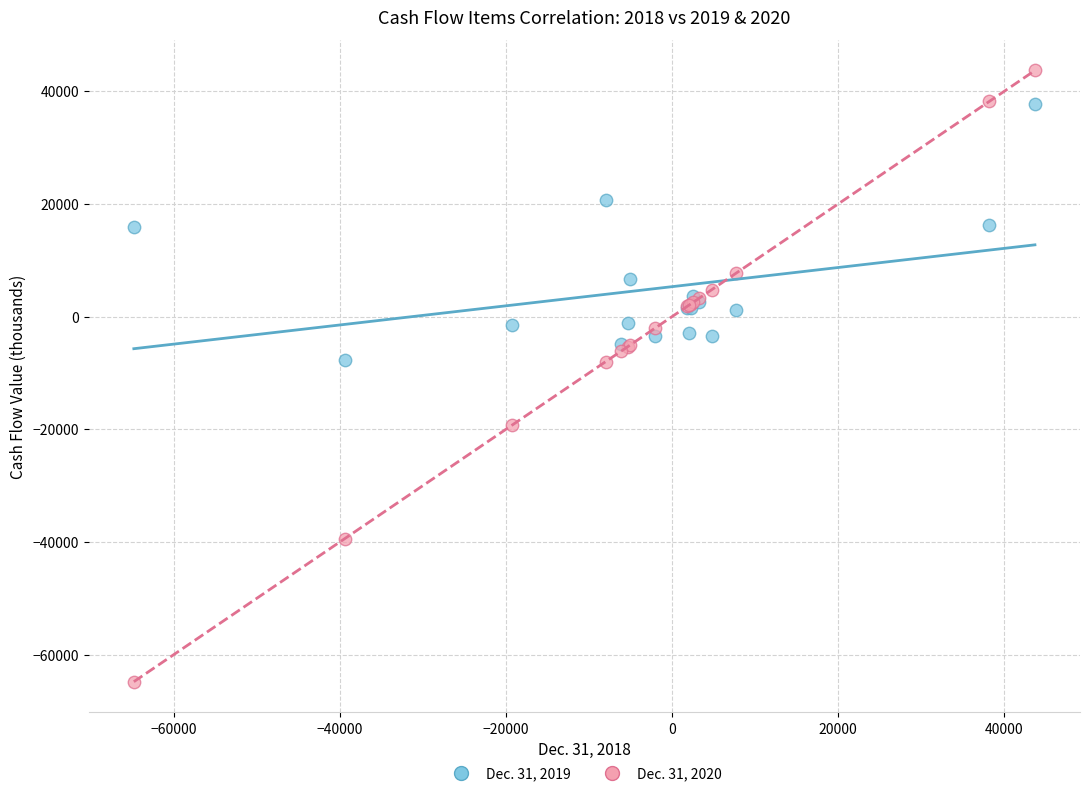

What are all the series names shown in the legend?

Dec. 31, 2019, Dec. 31, 2020